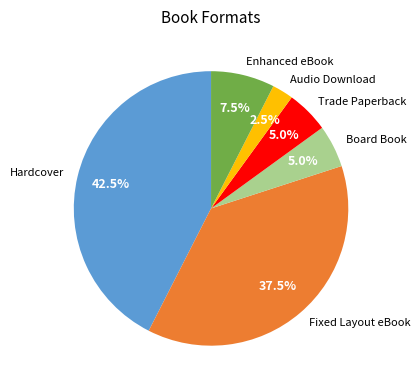

What is the total percentage of Enhanced eBook and Hardcover?

50.0%